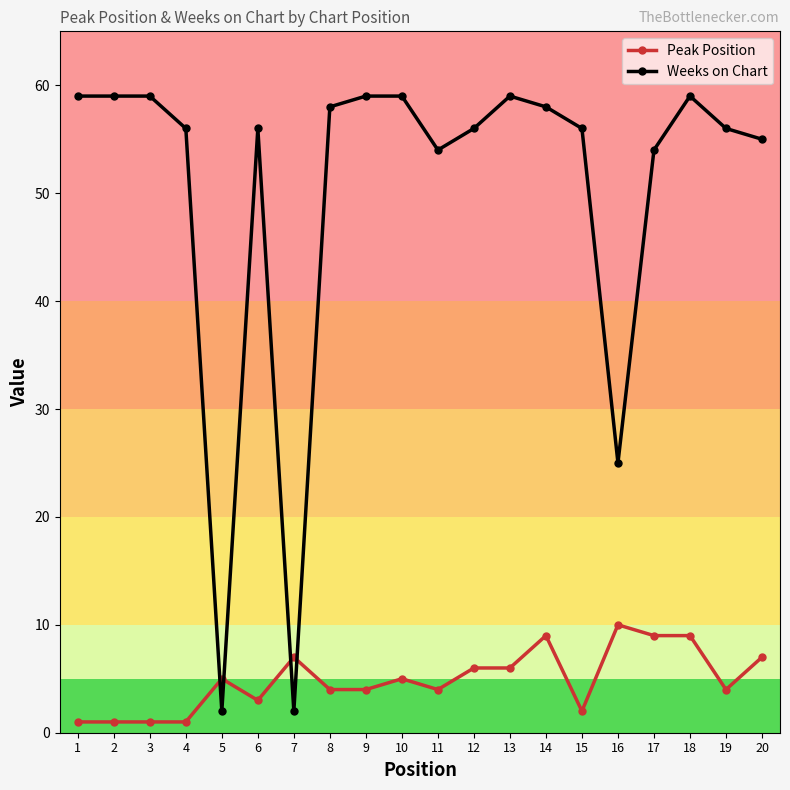

Count the number of data series in this chart.

2